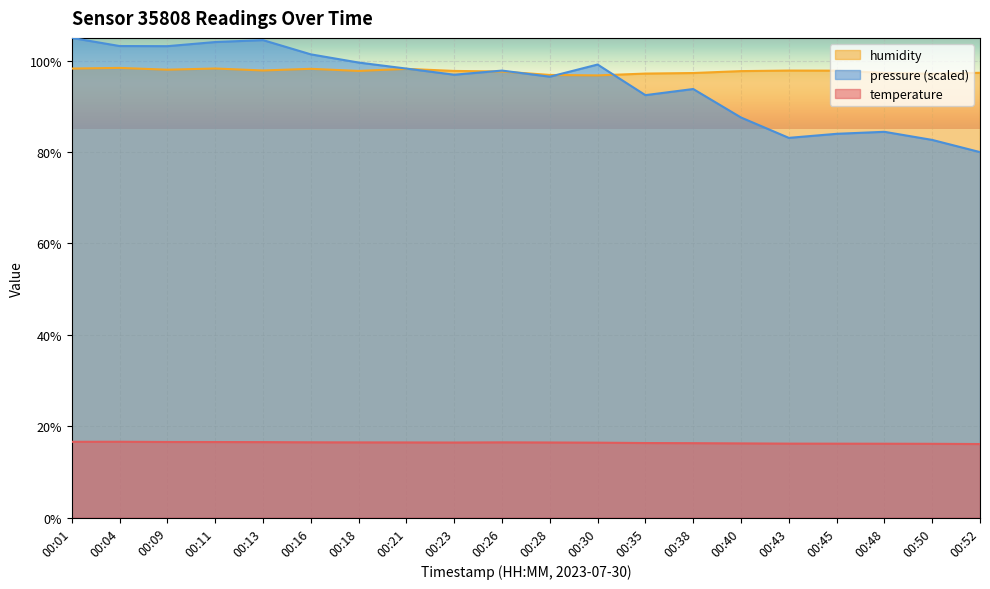

Rank the categories by humidity value from lowest to highest.

00:30, 00:28, 00:50, 00:35, 00:38, 00:48, 00:52, 00:26, 00:40, 00:18, 00:23, 00:45, 00:43, 00:13, 00:09, 00:21, 00:16, 00:01, 00:11, 00:04